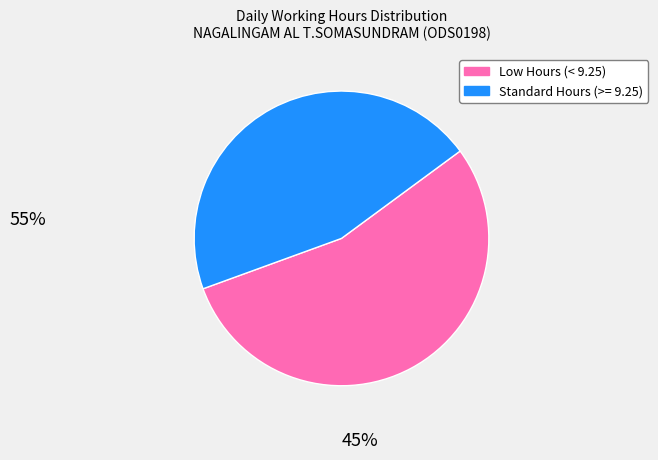

What is the ratio of the value at Standard Hours (>= 9.25) to the value at Low Hours (< 9.25)?

0.8